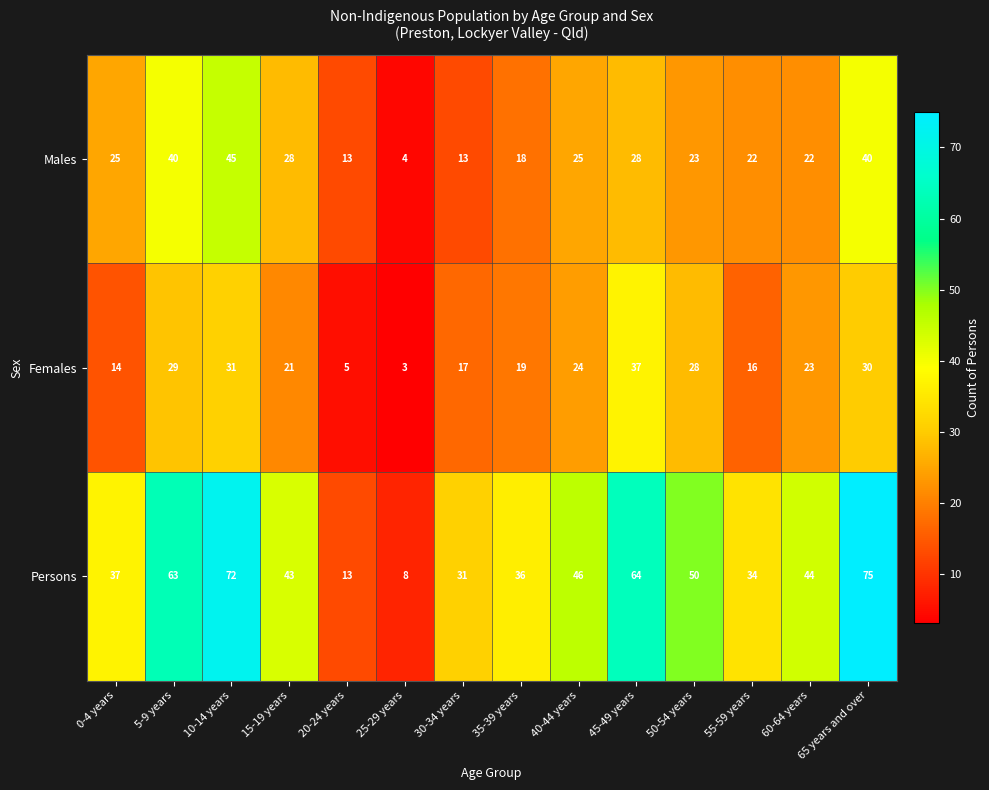

Where is Persons nearest to the value 41?

15-19 years